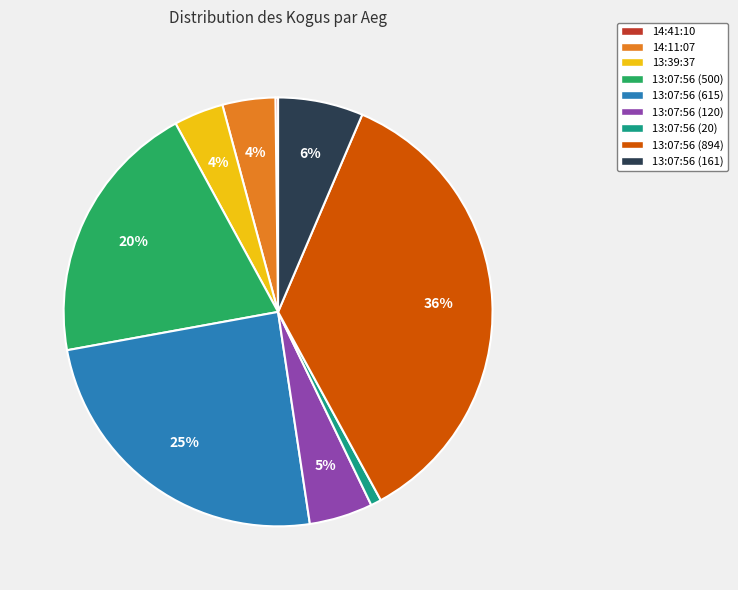

Does 13:07:56 (894) represent more than half of the total?

No